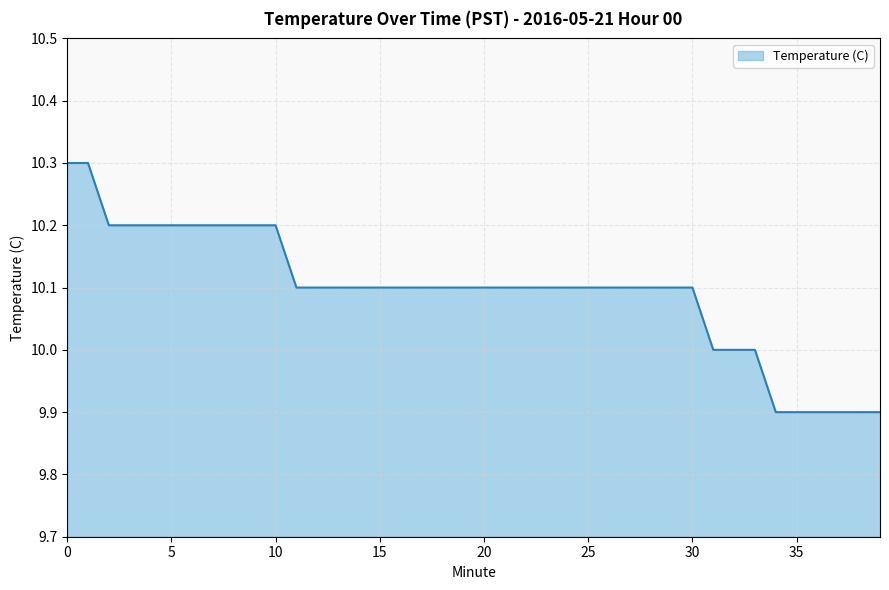

What is the maximum value shown in the chart?

10.3